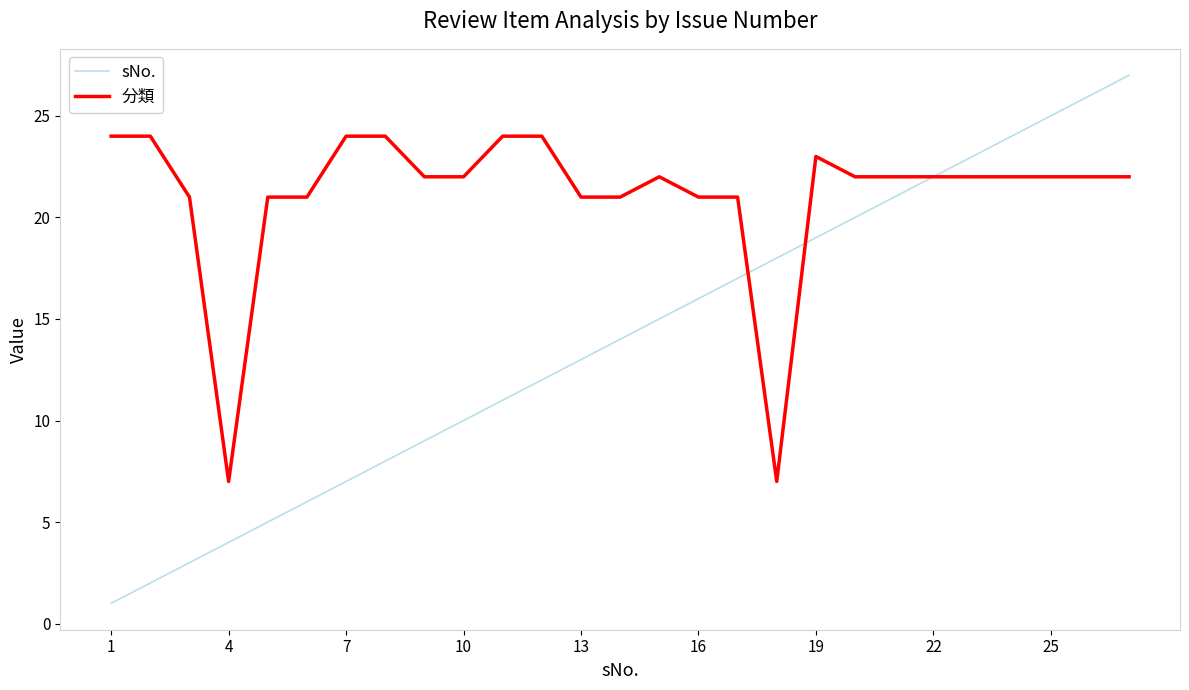

Rank the series by their maximum value, from highest to lowest.

sNo., 分類